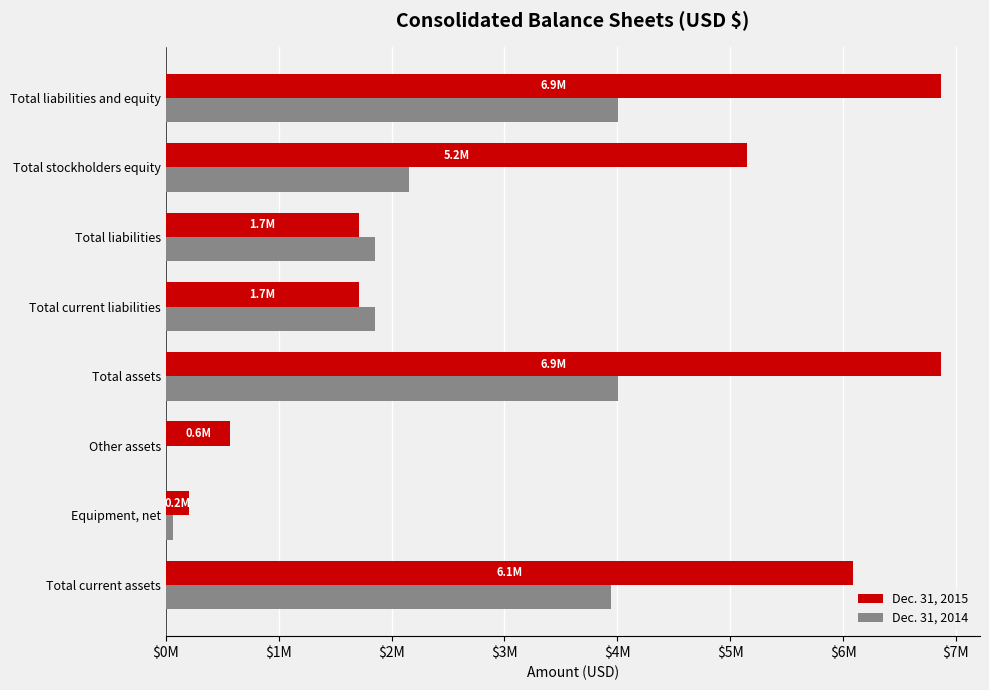

What are all the series names shown in the legend?

Dec. 31, 2015, Dec. 31, 2014